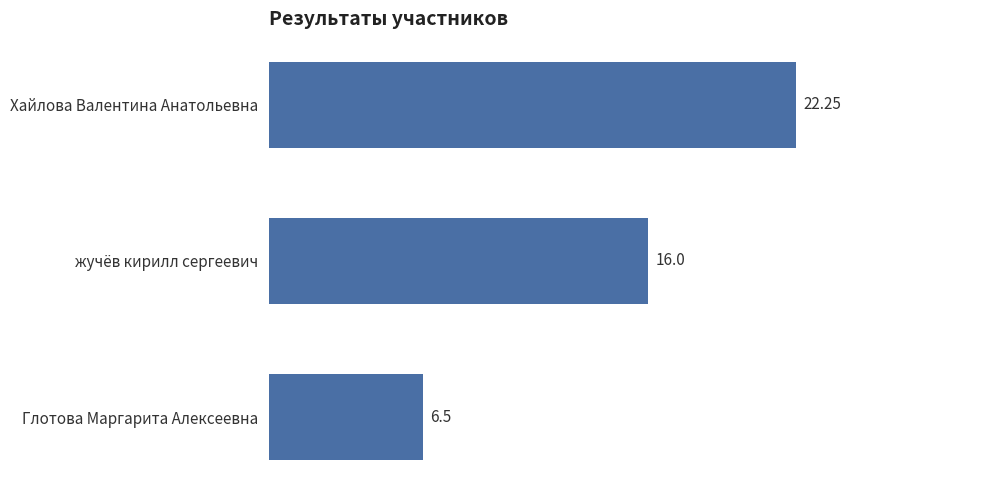

Does the chart contain any negative values?

No